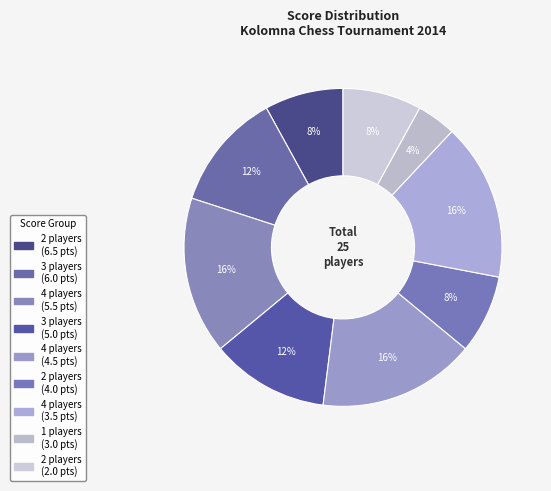

Does any single category account for the majority?

No